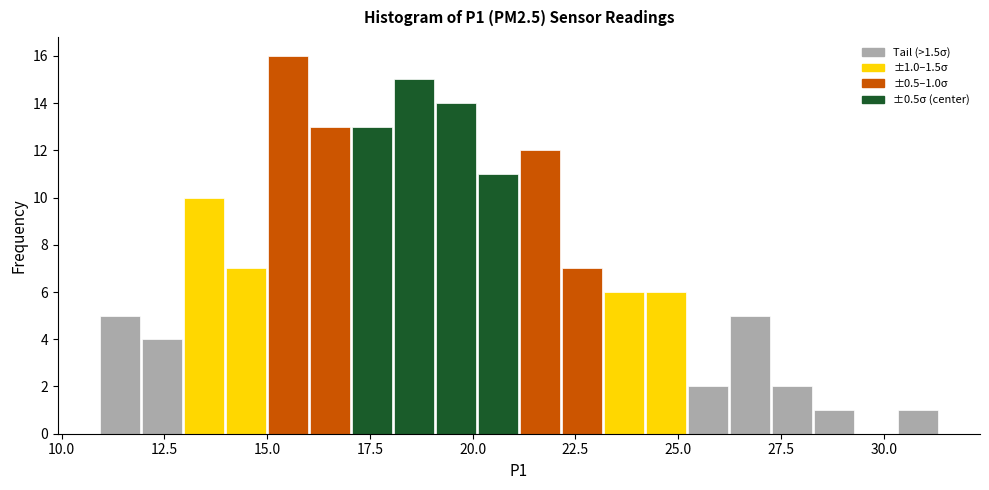

Around what value on the x-axis is the tallest bar? Give the approximate position of its centre, as read against the axis.

15.5